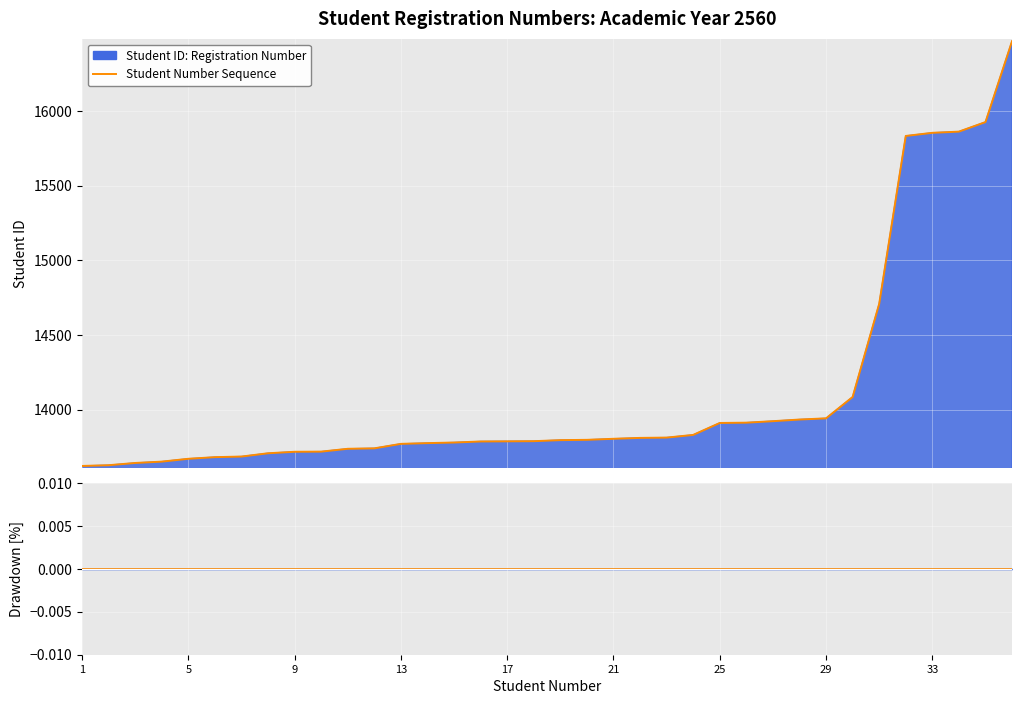

True or false: Student Number Sequence and ID Drawdown (orange) cross at least once.

False